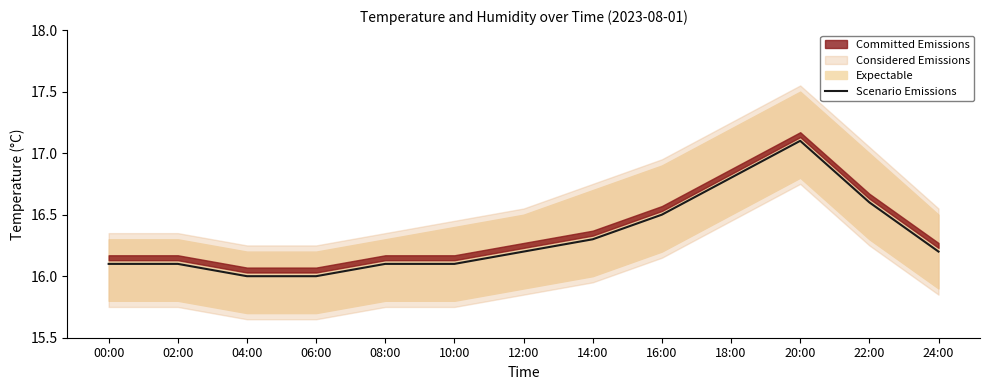

List the labels in order of value, largest first.

20:00, 18:00, 22:00, 16:00, 14:00, 12:00, 24:00, 00:00, 02:00, 08:00, 10:00, 04:00, 06:00